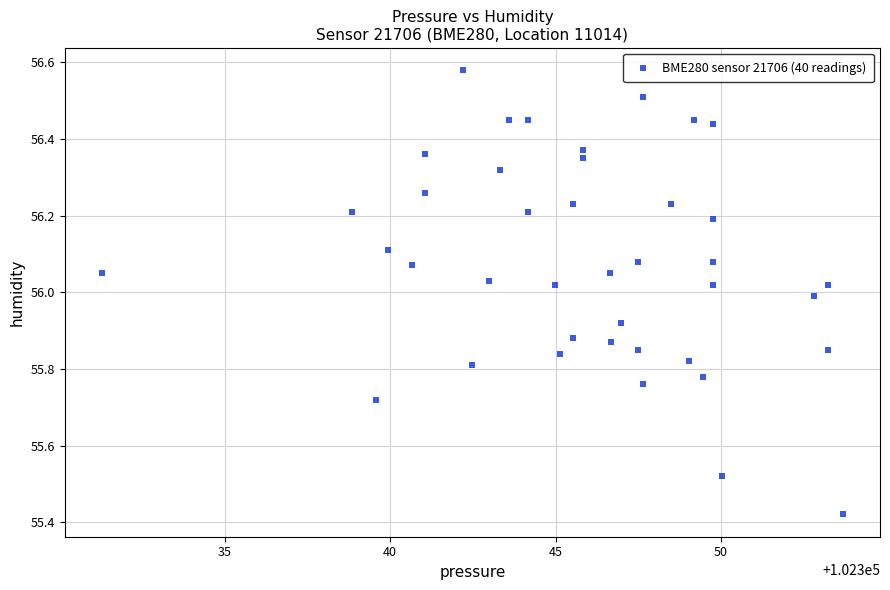

What is the range of X values (max minus min)?

22.4